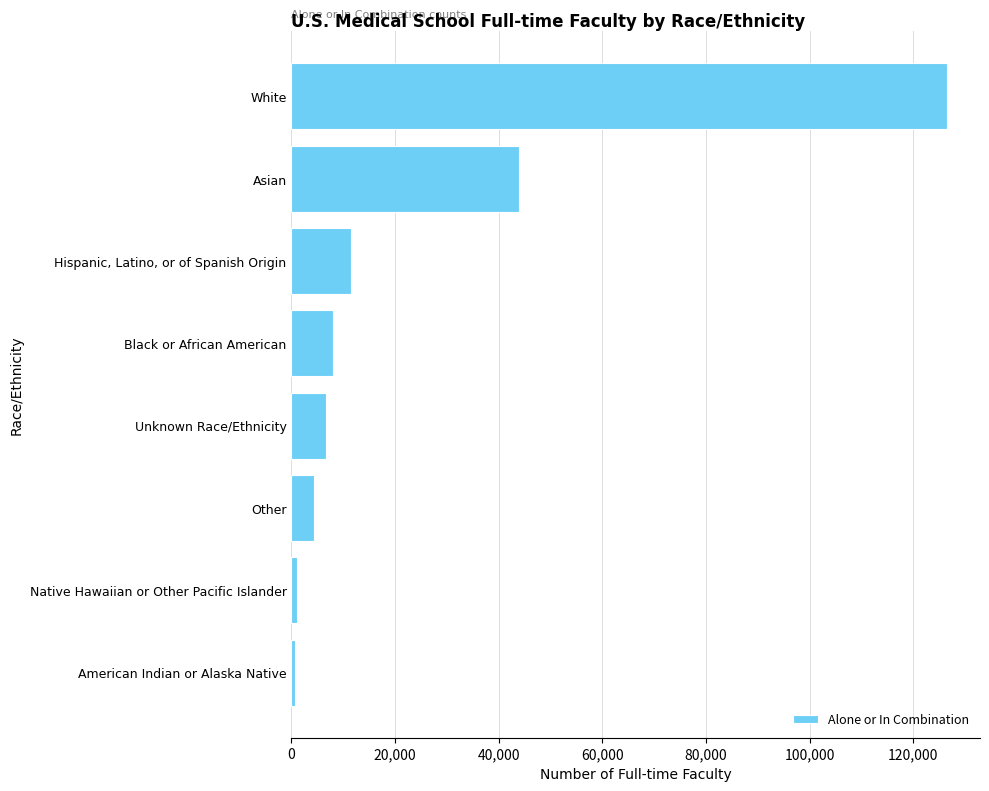

List the labels in order of value, smallest first.

American Indian or Alaska Native, Native Hawaiian or Other Pacific Islander, Other, Unknown Race/Ethnicity, Black or African American, Hispanic, Latino, or of Spanish Origin, Asian, White